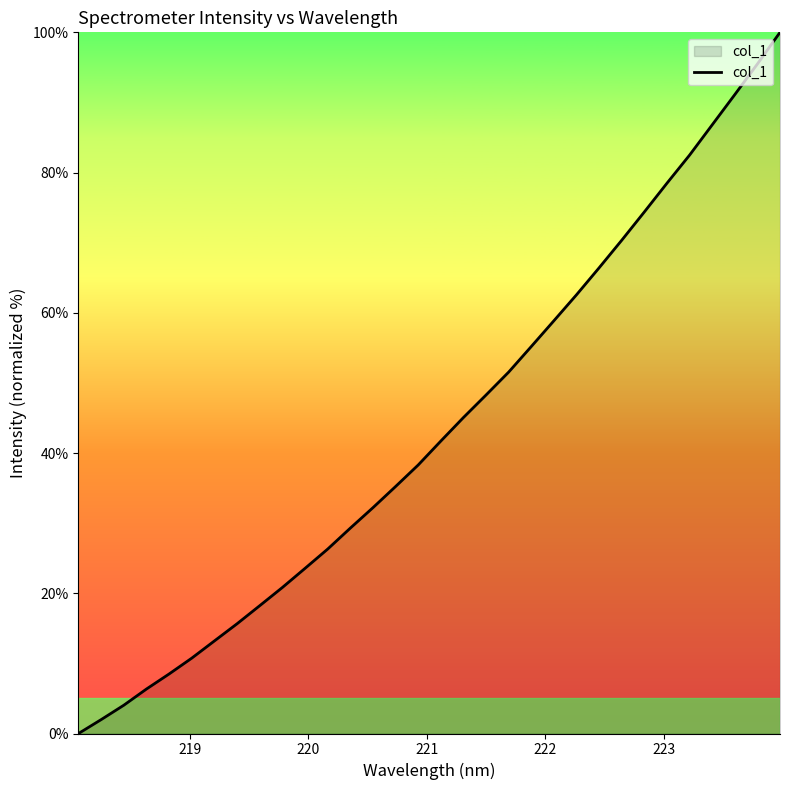

What is the difference between the maximum and minimum values?

100.0